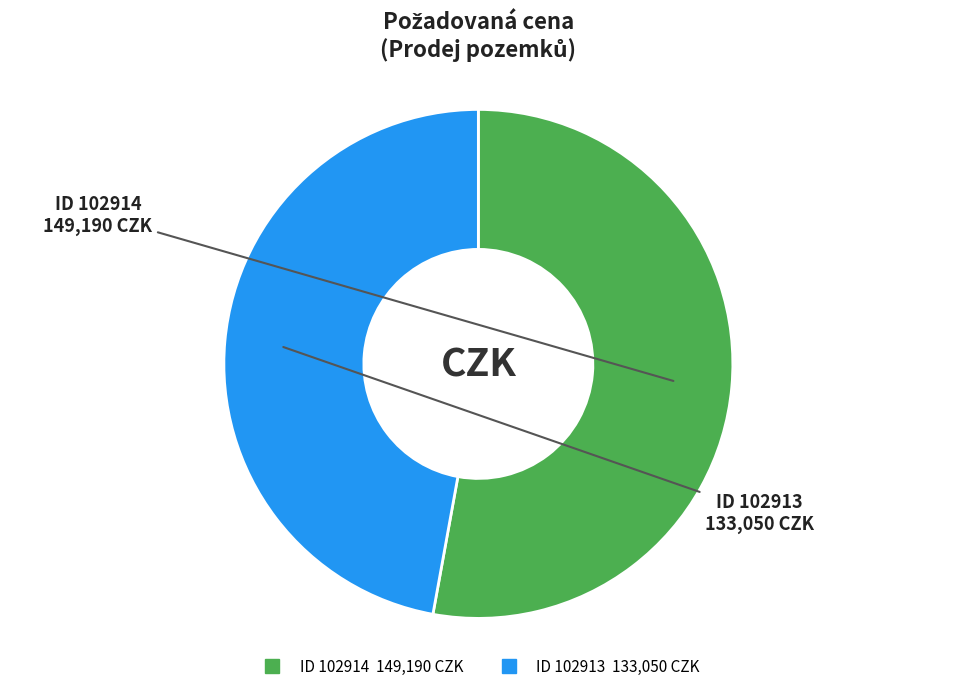

Is there a majority slice in this chart?

Yes